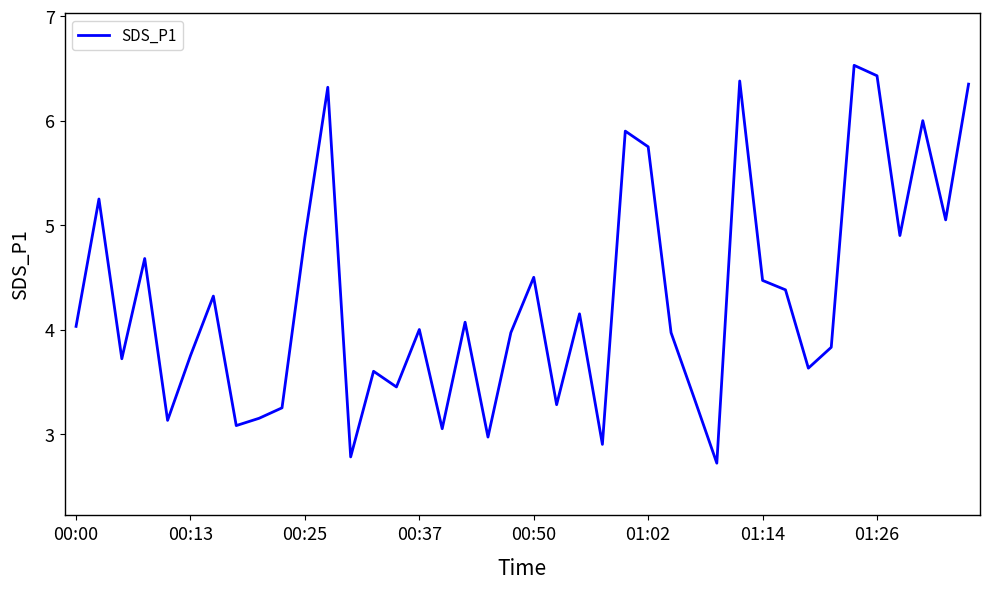

How many distinct data groups are displayed?

1